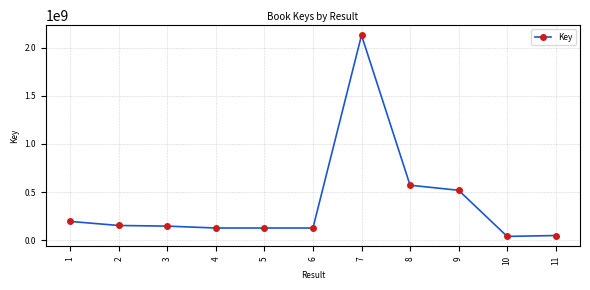

How many lines are shown in the chart?

1